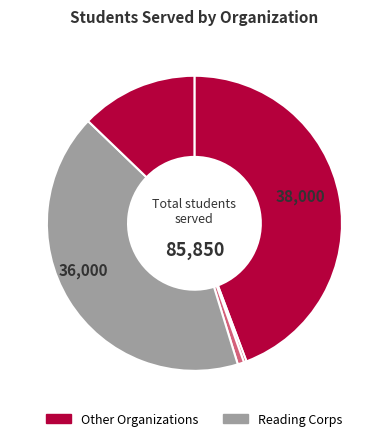

How many segments does this pie chart have?

5